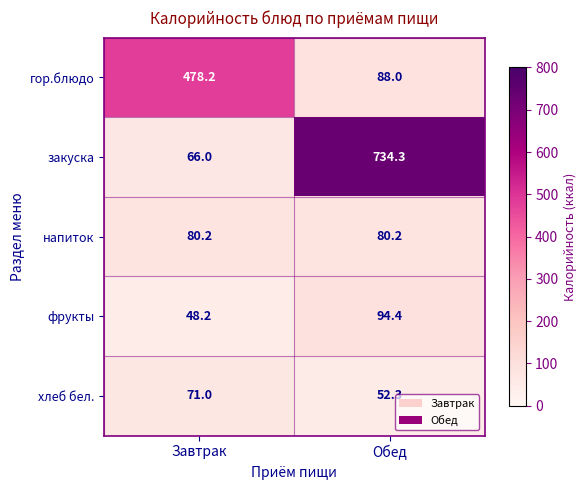

Where is фрукты nearest to the value 71?

Завтрак